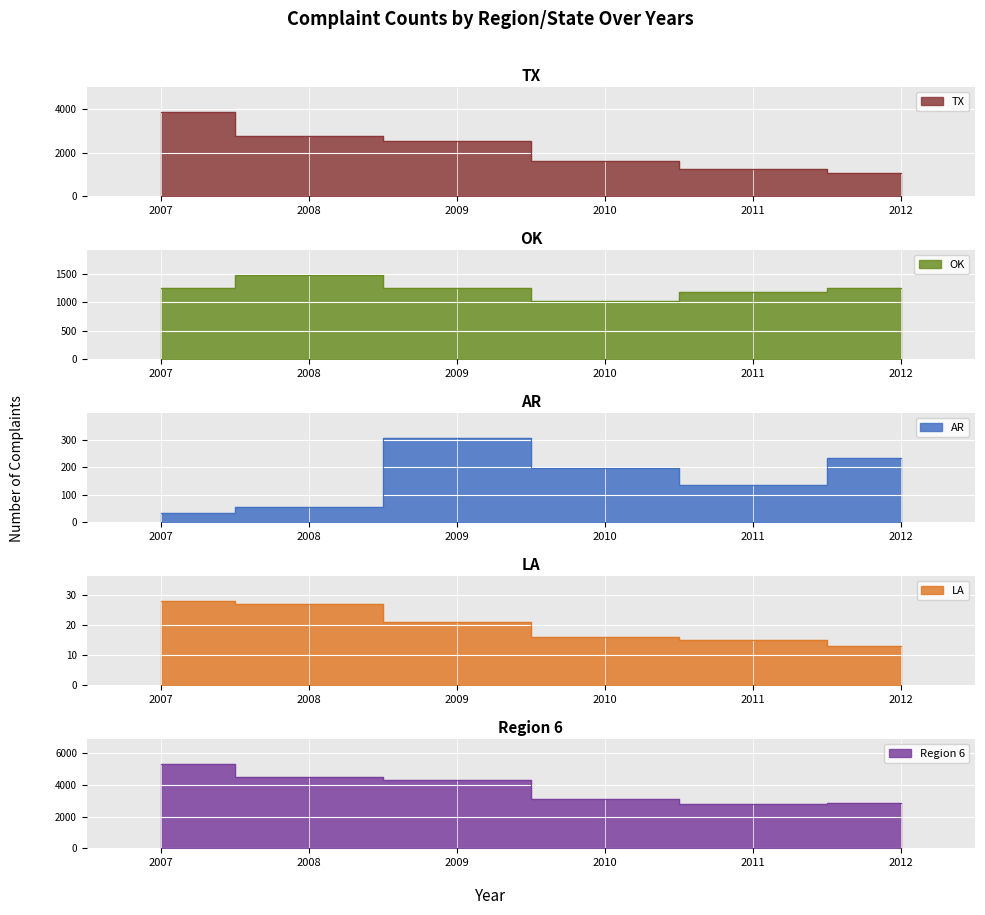

Reading right to left, list all the values displayed in this chart.

All States: 2012=13	2011=15	2010=16	2009=21	2008=27	2007=28
Region 6: 2012=2839	2011=2813	2010=3128	2009=4280	2008=4472	2007=5312
TX: 2012=1073	2011=1269	2010=1643	2009=2542	2008=2774	2007=3876
OK: 2012=1256	2011=1187	2010=1023	2009=1251	2008=1484	2007=1245
AR: 2012=232	2011=137	2010=198	2009=307	2008=57	2007=33